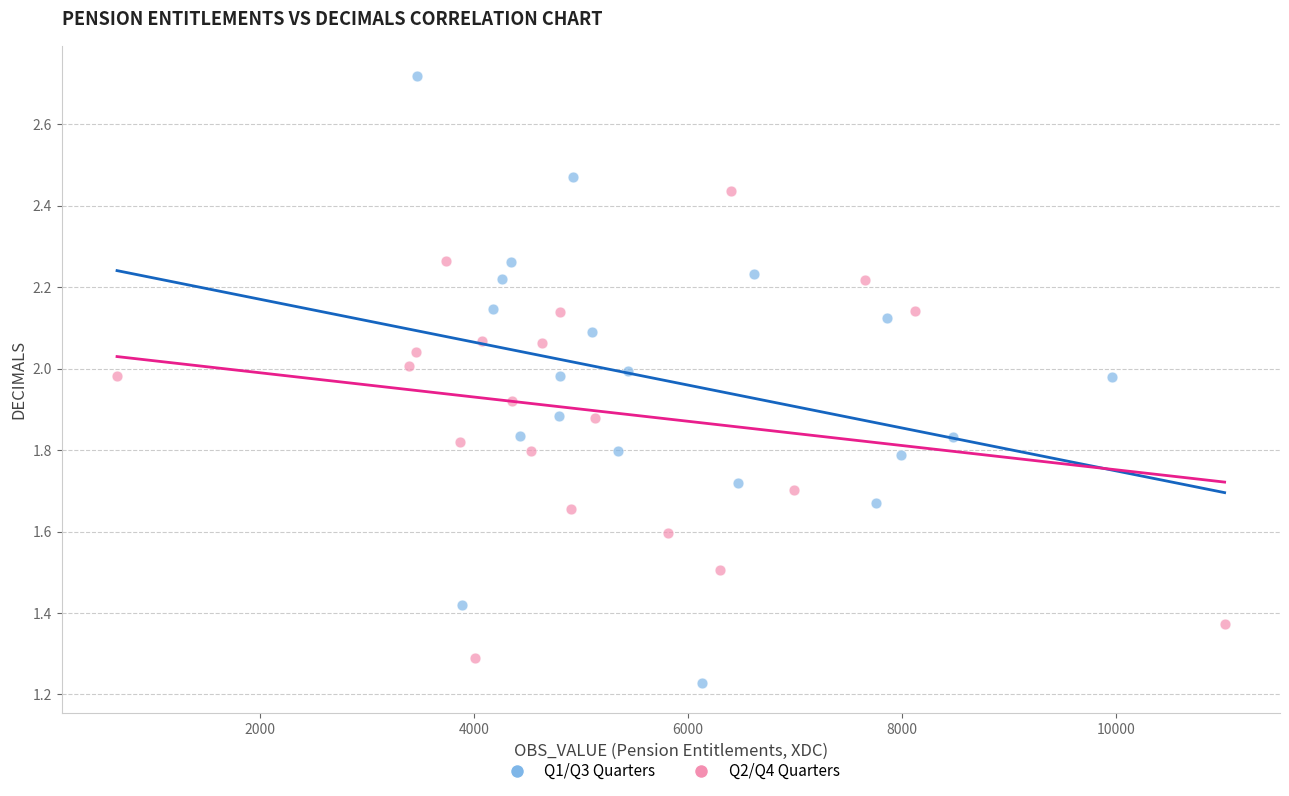

Which series has the largest Y range (max minus min)?

Q1/Q3 Quarters